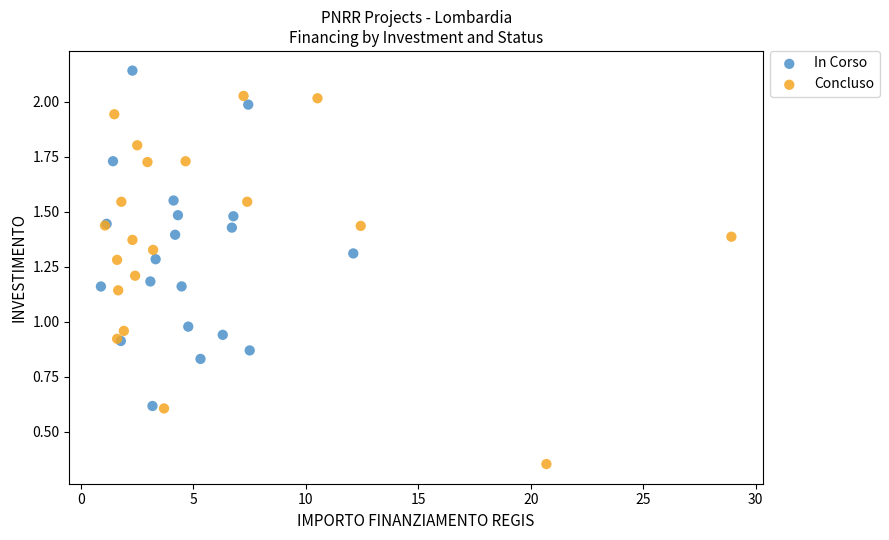

Which series contains the lowest Y value?

Concluso